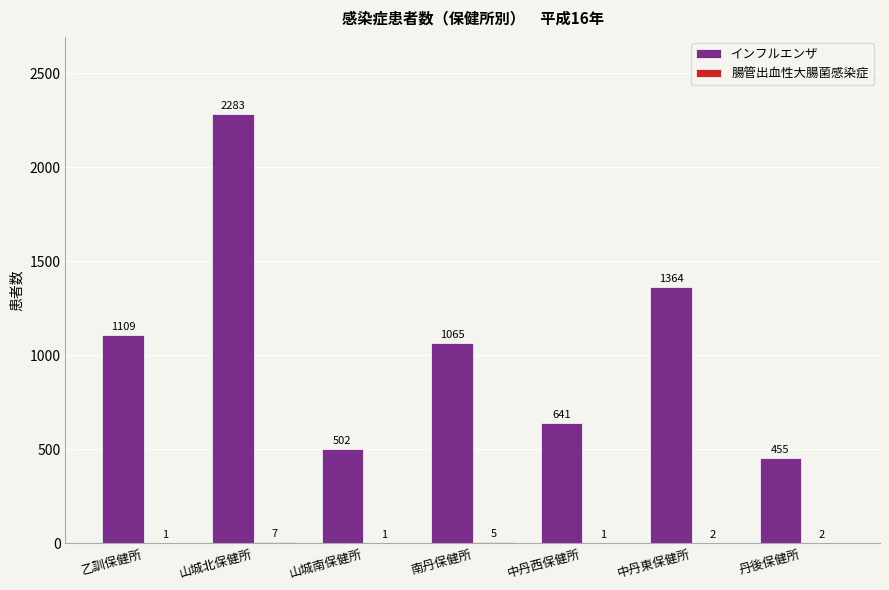

What is the total value across all series at 中丹東保健所?

1366